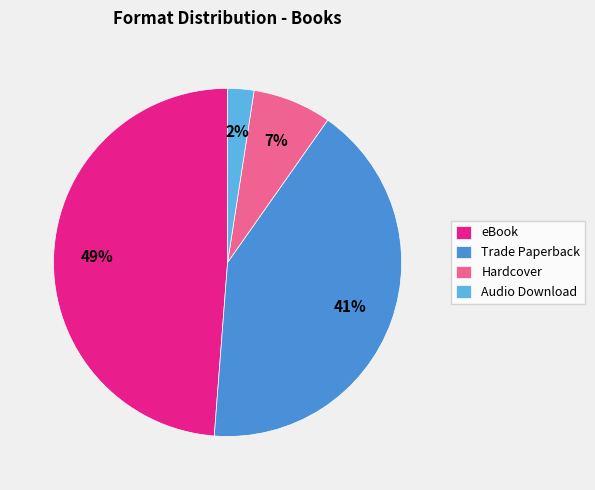

Which category has the biggest portion of the pie?

eBook